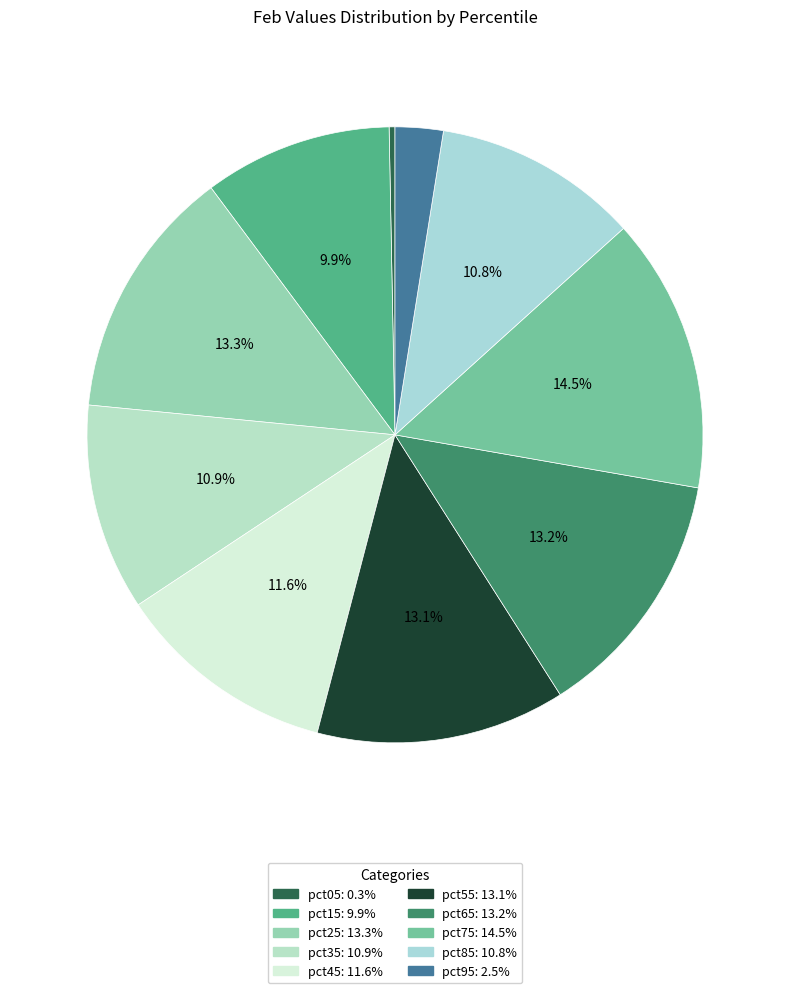

To the nearest percent, what portion does pct45 represent?

12%